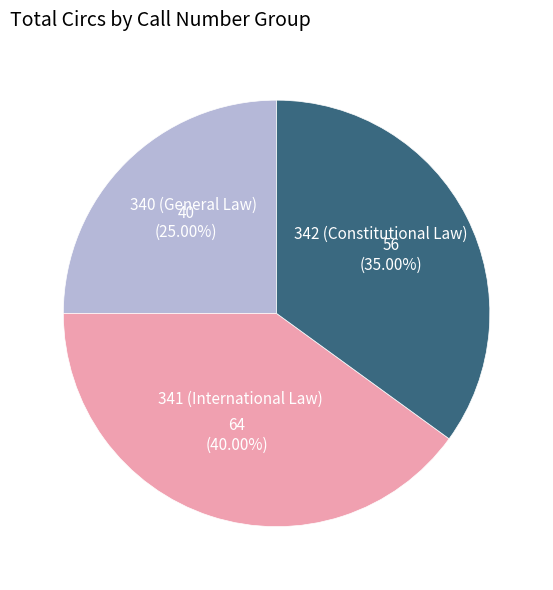

Is there a majority slice in this chart?

No